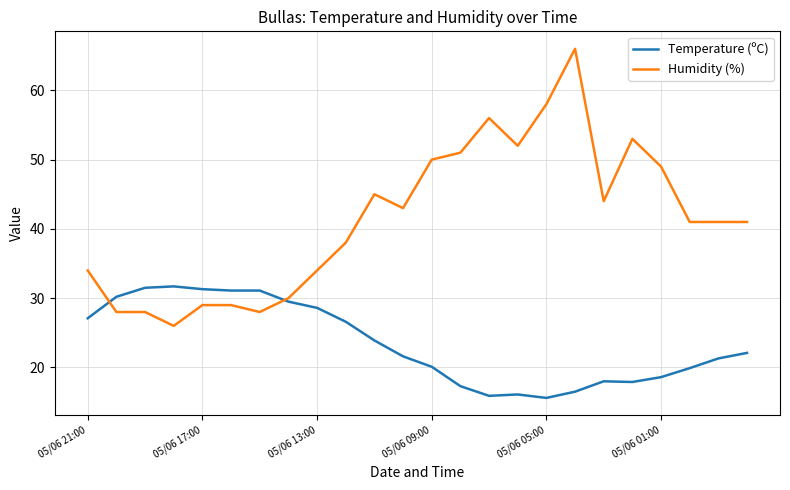

Rank the series by their maximum value, from highest to lowest.

Humidity (%), Temperature (ºC)